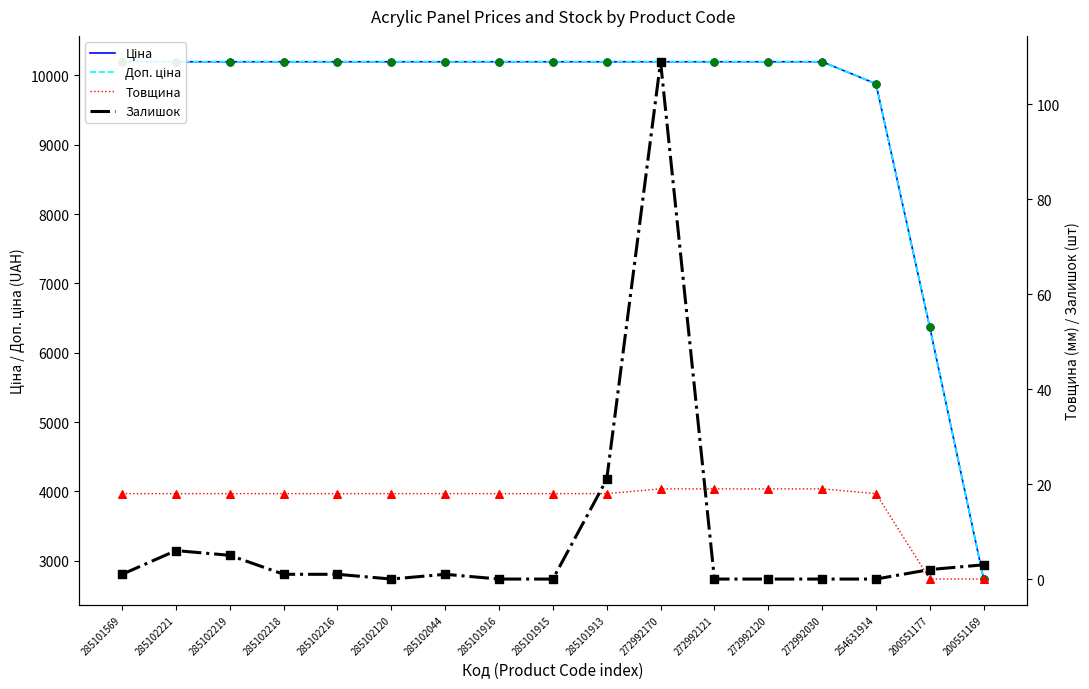

Is the value of Ціна at 200551169 greater than the value of Доп. ціна at 285102221?

No